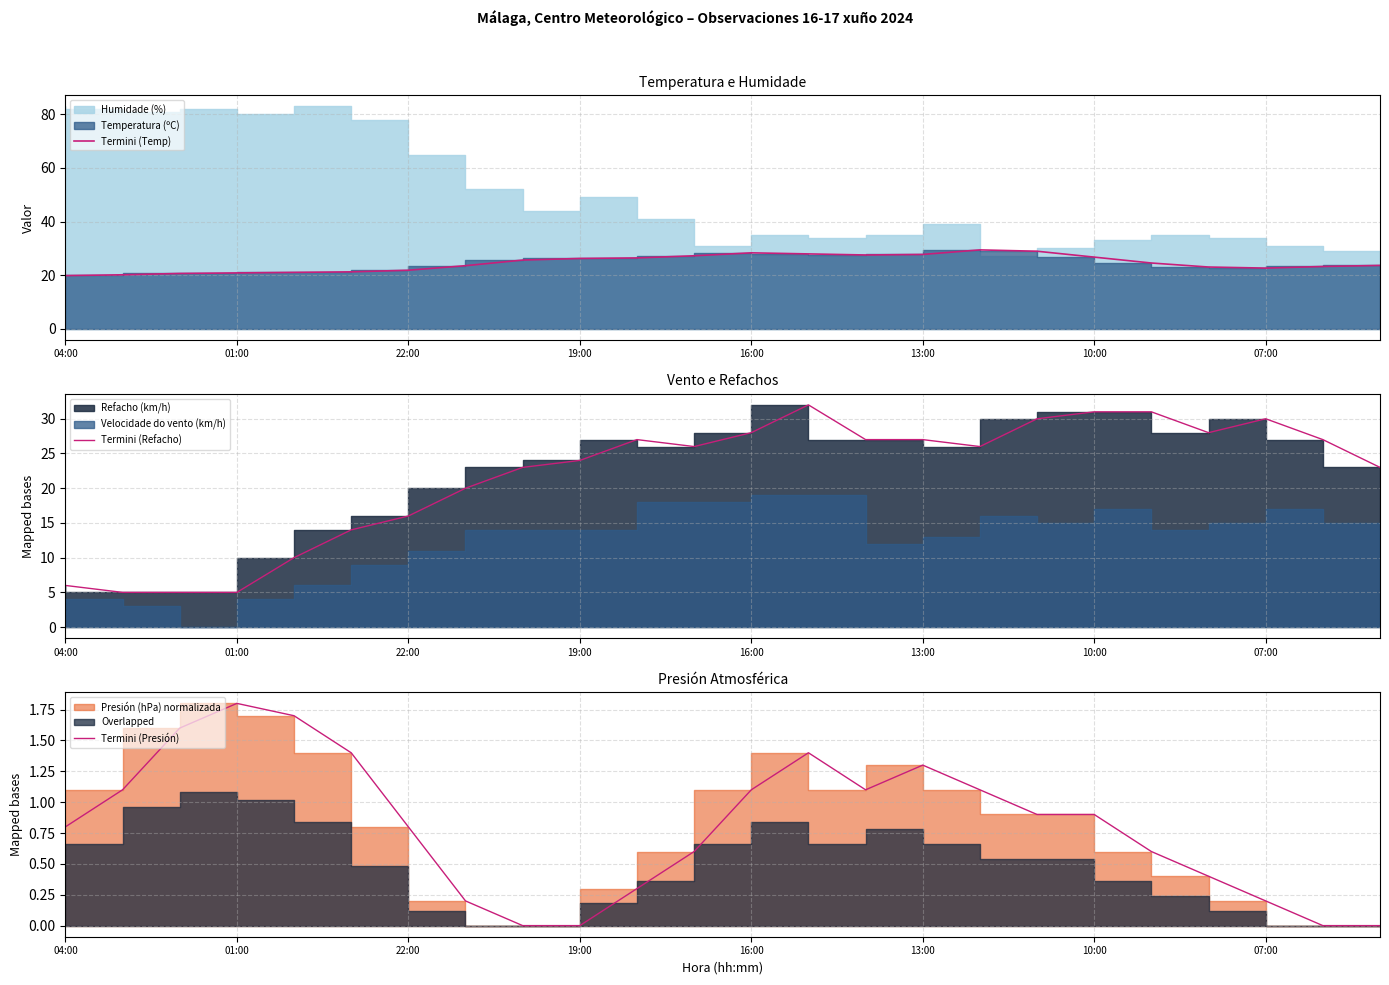

How many lines are shown in the chart?

3